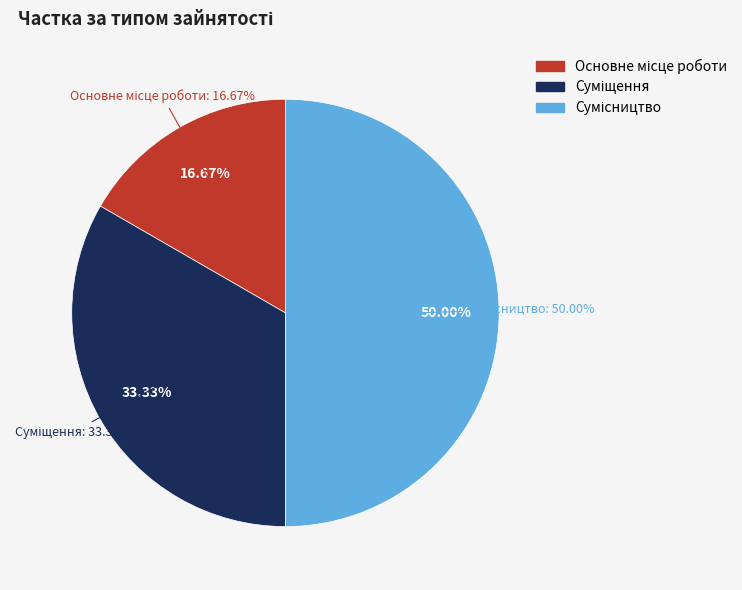

To the nearest percent, what percentage of the pie is Сумісництво?

50%